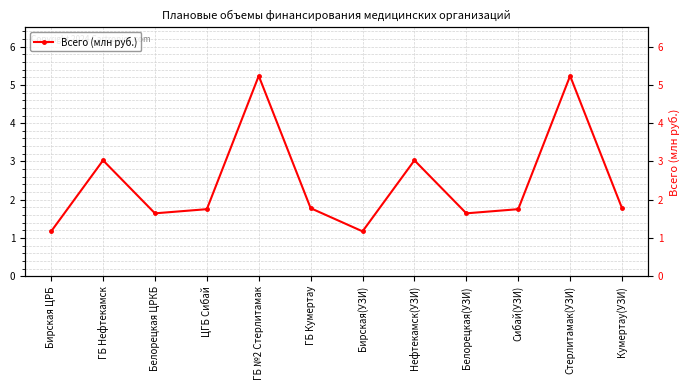

At which category does the chart reach its minimum across all series?

Бирская ЦРБ